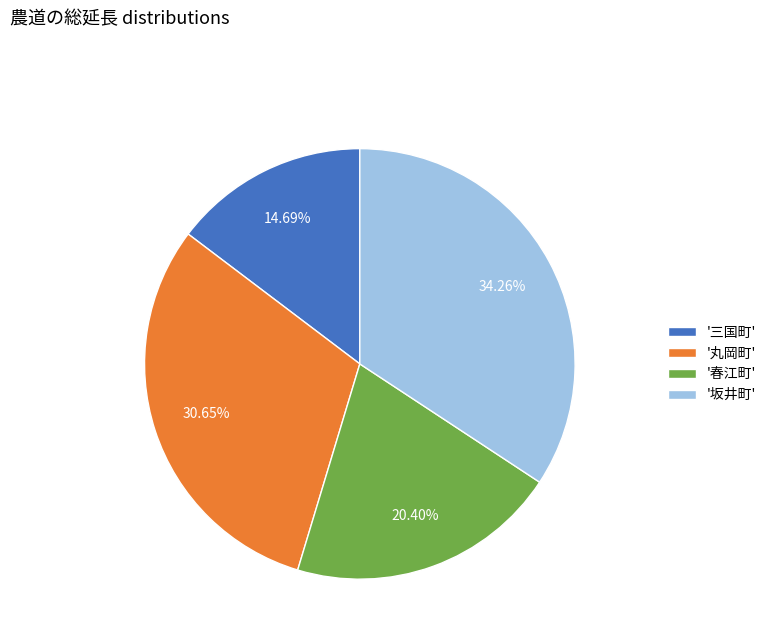

How many segments does this pie chart have?

4